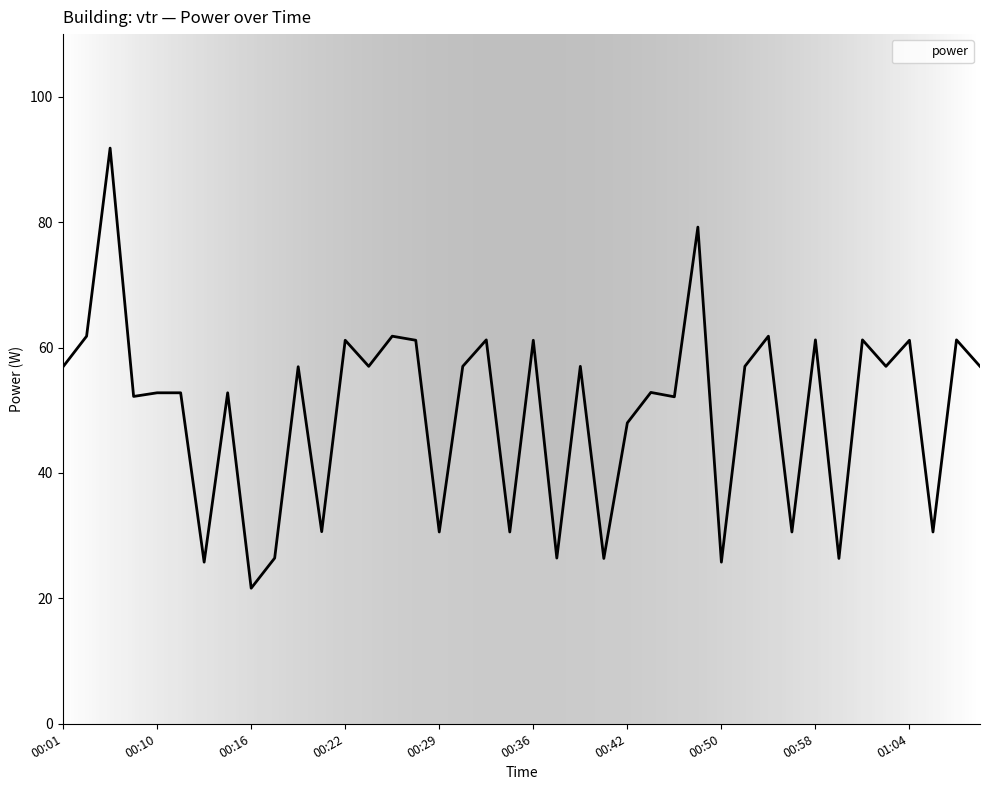

What is the minimum value shown in the chart?

21.6